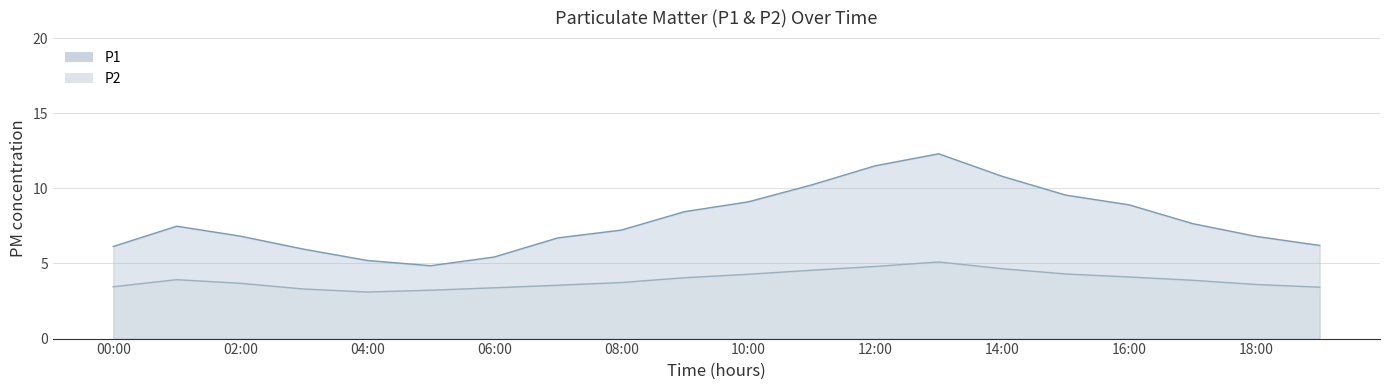

Is the value of P2 line at 14 greater than the value of P1 line at 15?

No